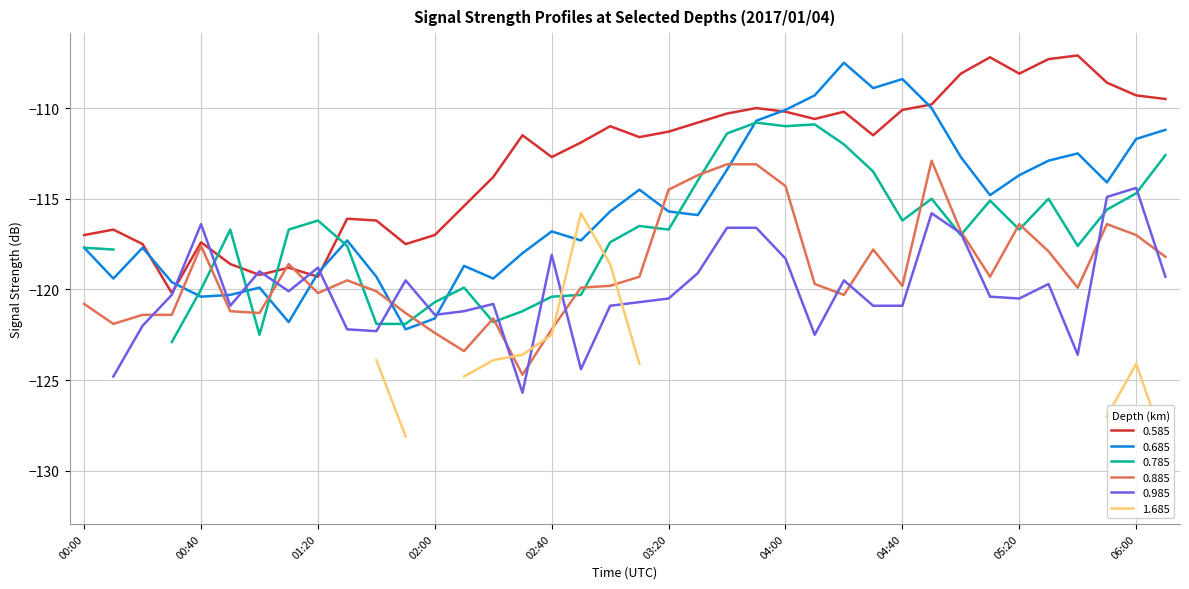

Between which two adjacent categories do 0.685 and 0.885 first intersect?

00:30 and 00:40